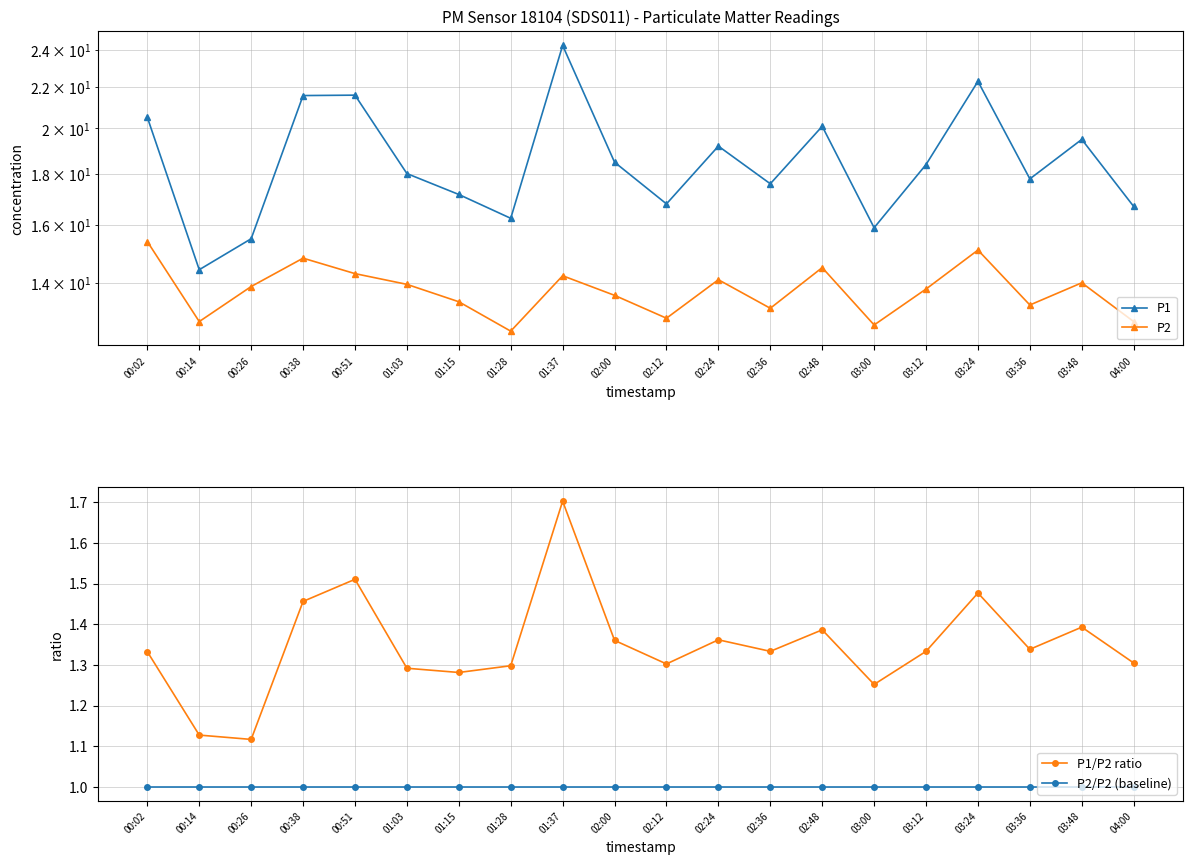

Does the chart have visible grid lines?

Yes